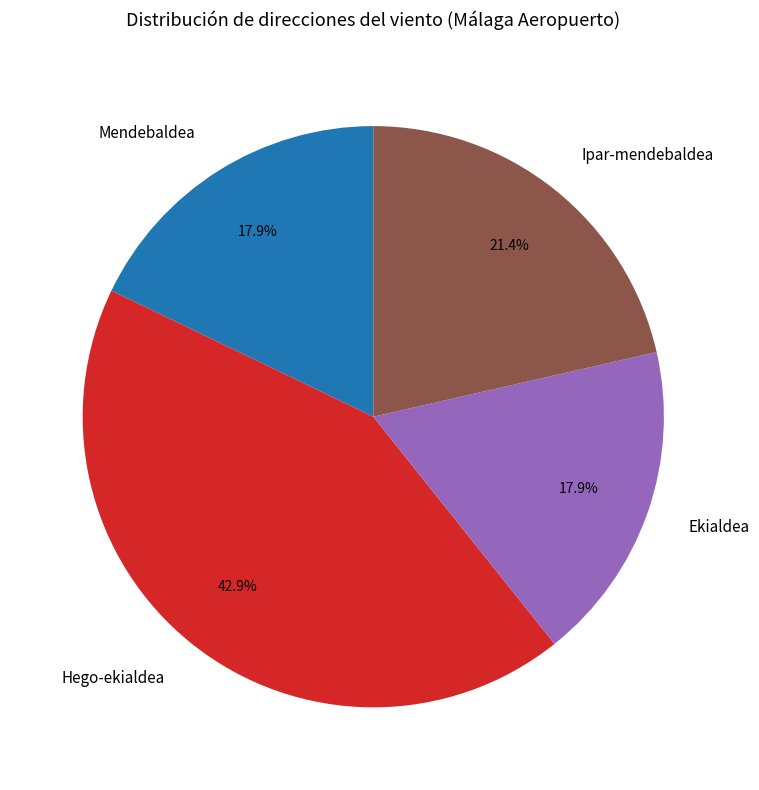

How many slices are in this pie chart?

4